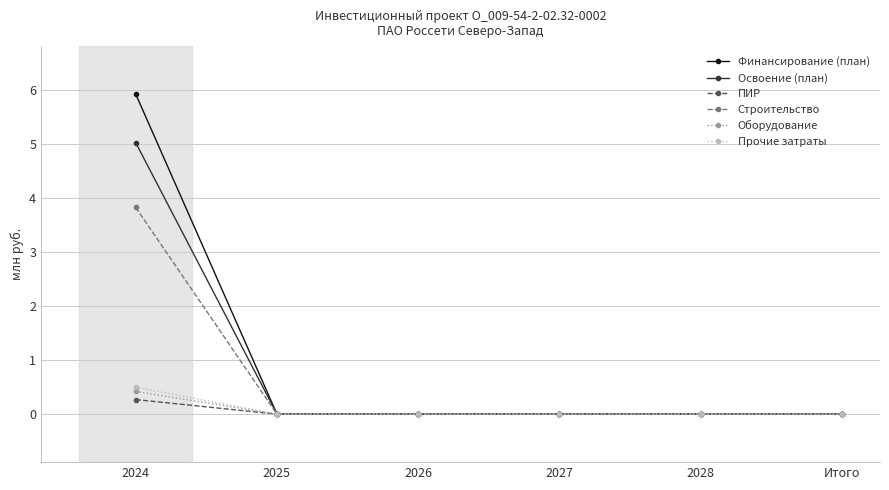

Reading right to left, transcribe all the data shown in this chart.

Финансирование (план): 0.0	0.0	0.0	0.0	0.0	5.9
Освоение (план): 0.0	0.0	0.0	0.0	0.0	5.0
ПИР: 0.0	0.0	0.0	0.0	0.0	0.3
Строительство: 0.0	0.0	0.0	0.0	0.0	3.8
Оборудование: 0.0	0.0	0.0	0.0	0.0	0.4
Прочие затраты: 0.0	0.0	0.0	0.0	0.0	0.5